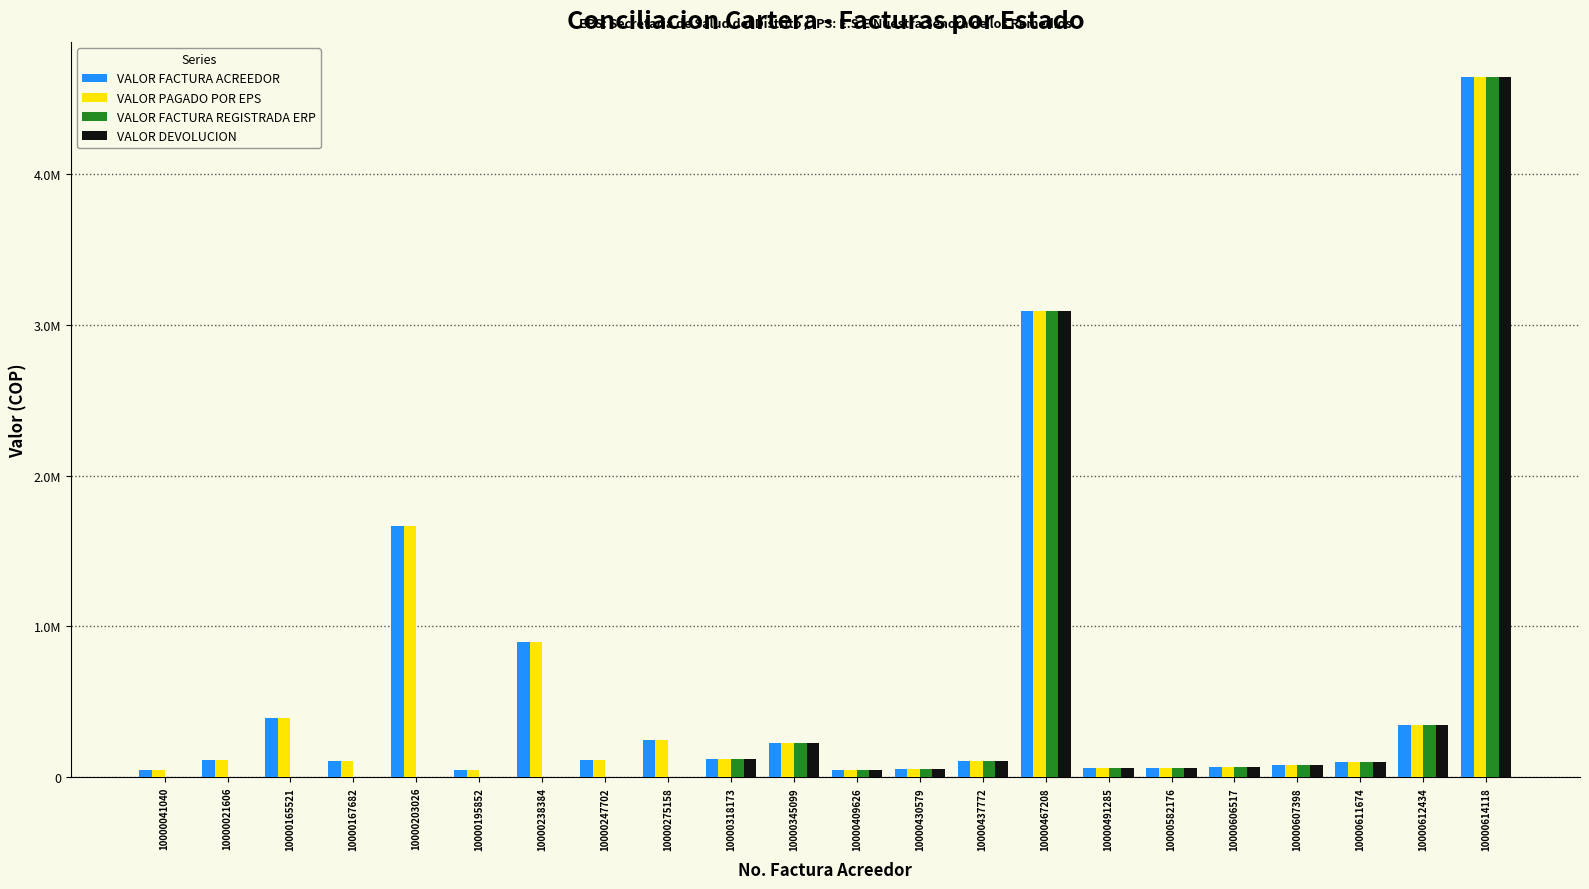

What value does the VALOR DEVOLUCION series have at 10000430579, to the nearest 50?

51050